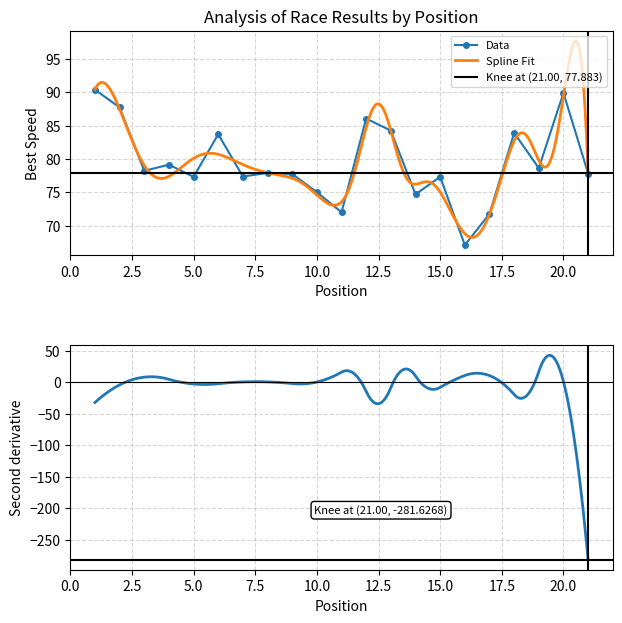

In Data, how many points are lower than both neighbors (excluding endpoints)?

7